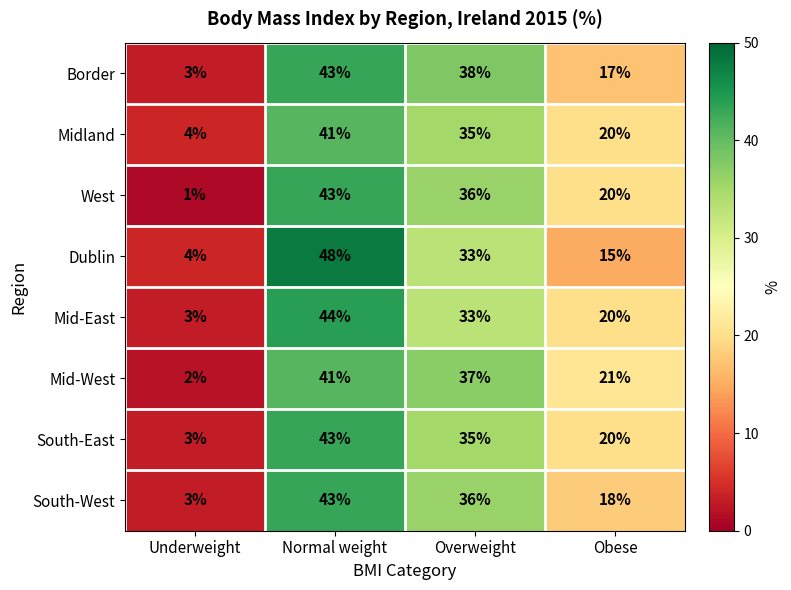

True or false: Mid-East has a value of 33 at Overweight.

True